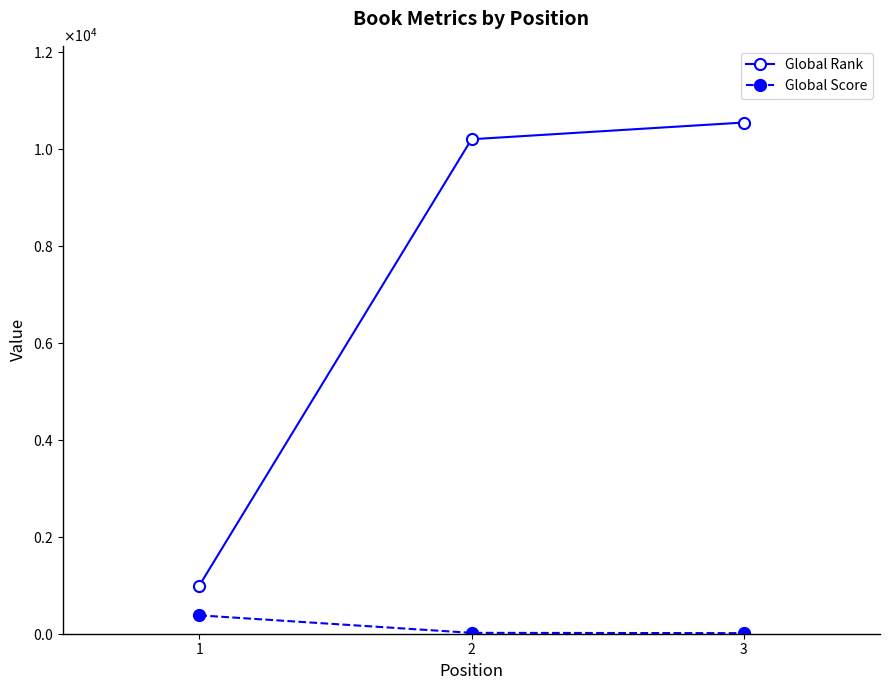

Does the chart have visible grid lines?

No